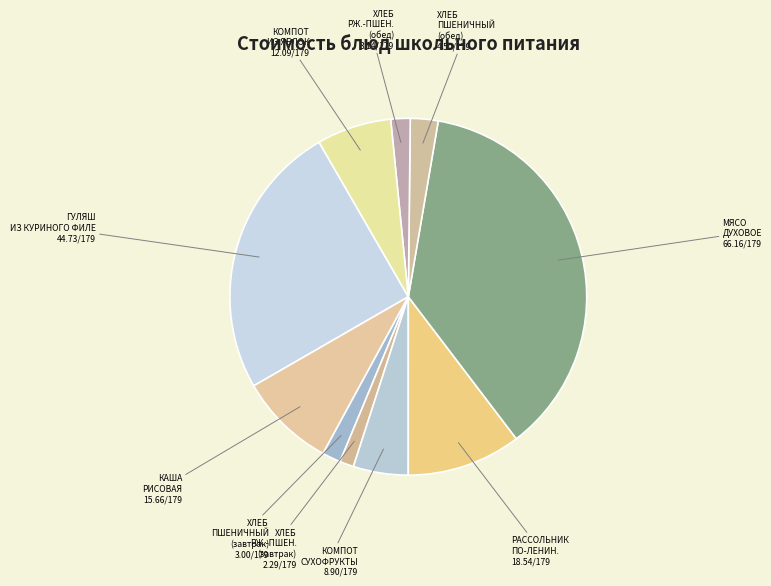

Count the number of slices in the pie.

10